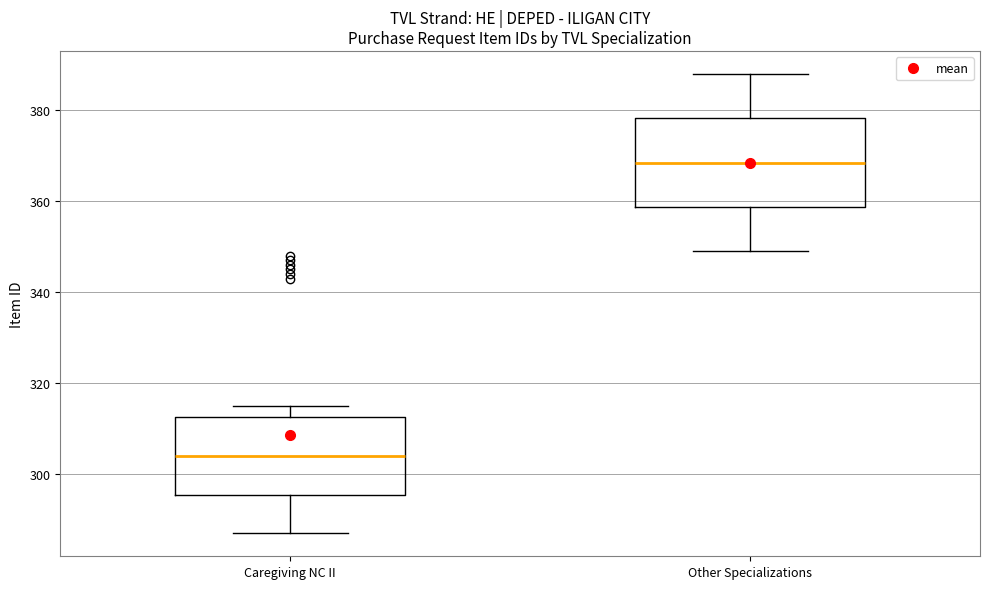

Which box's median line is the highest?

Other Specializations